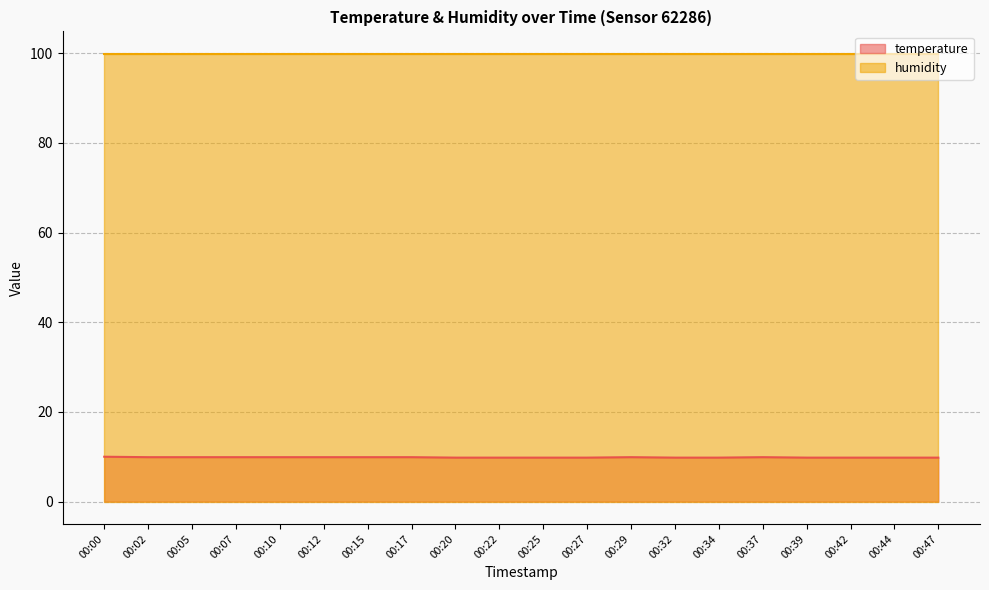

The chart shows a value of 9.9 at 00:07. True or false?

True